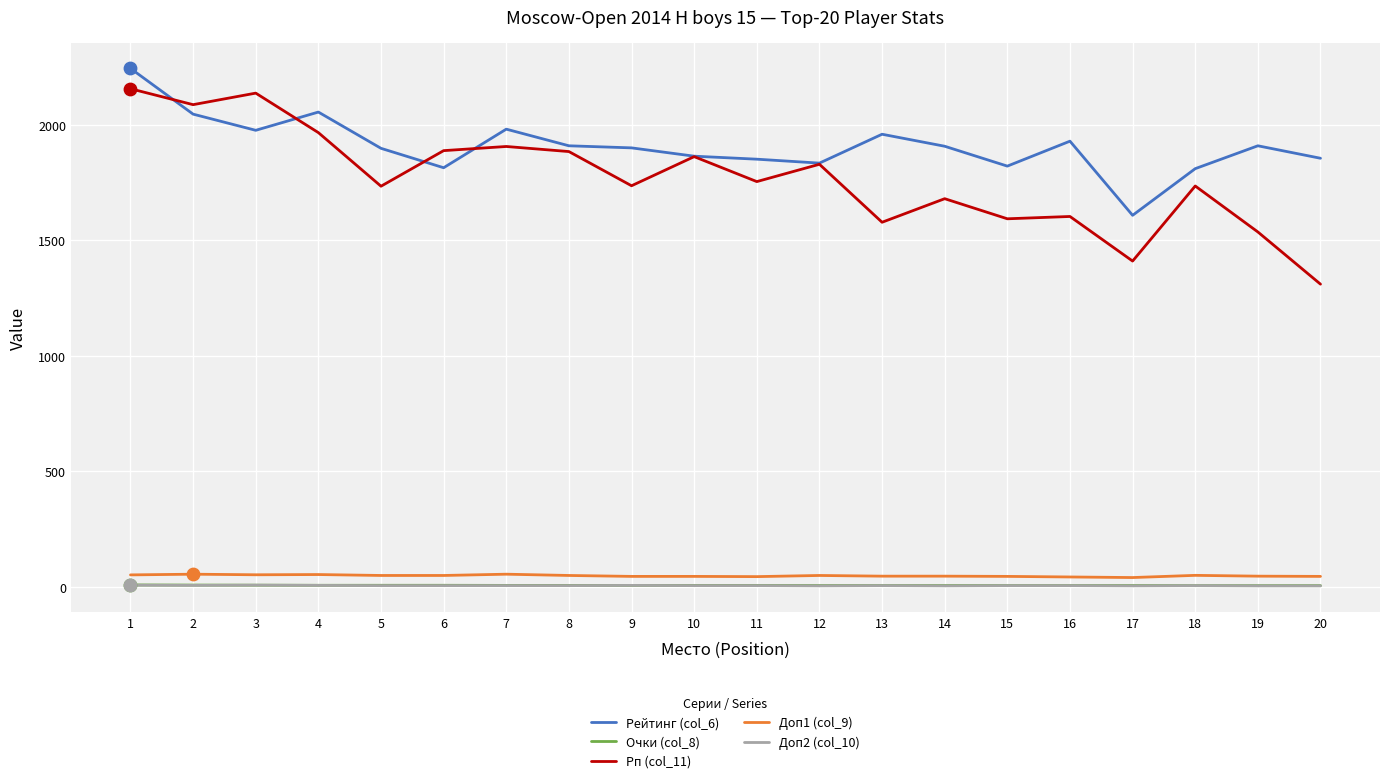

Is the value of Очки (col_8) at 10 greater than the value of Рейтинг (col_6) at 18?

No